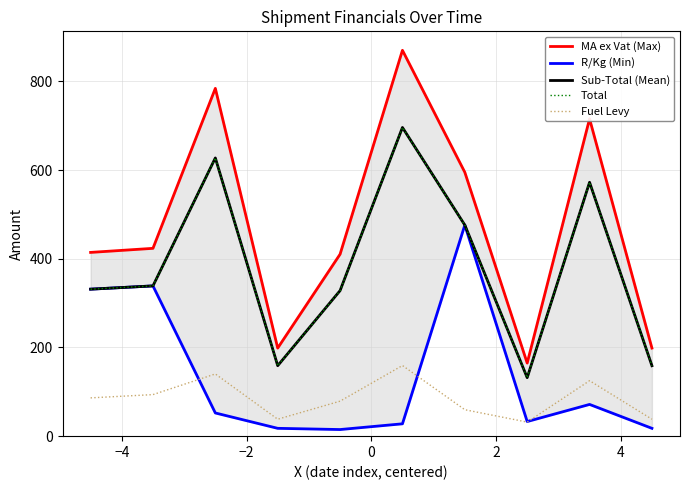

What is the maximum value shown in the chart?

870.0